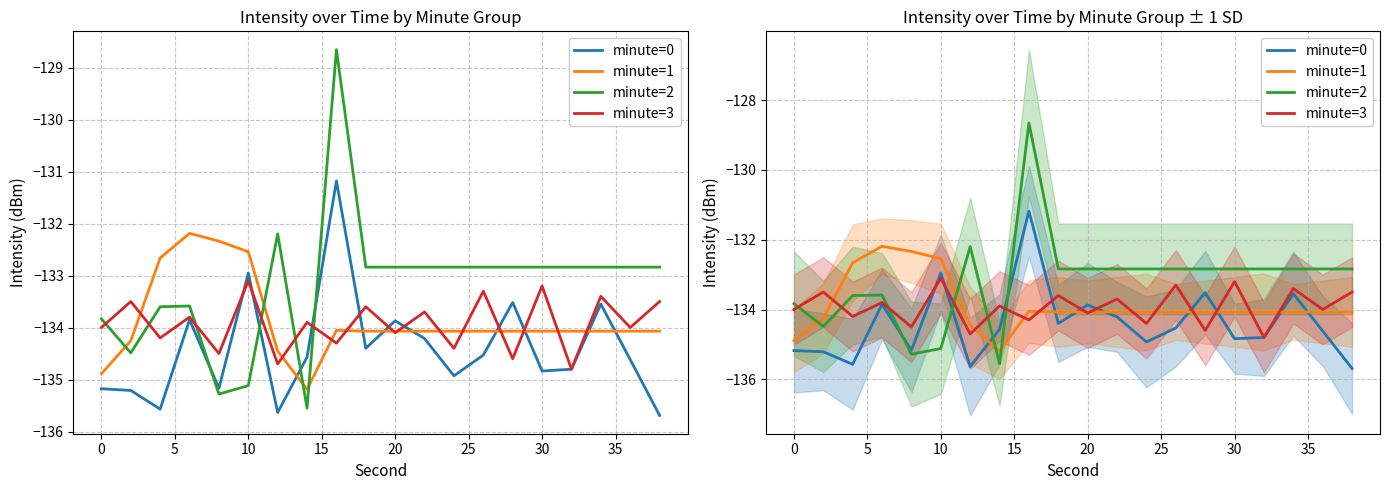

True or false: minute=3 and minute=0 cross at least once.

True